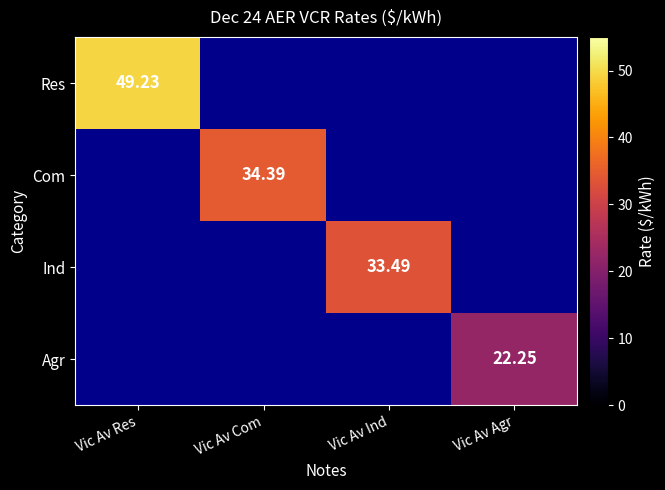

Which category has the lowest value in the Agr series?

Vic Av Res